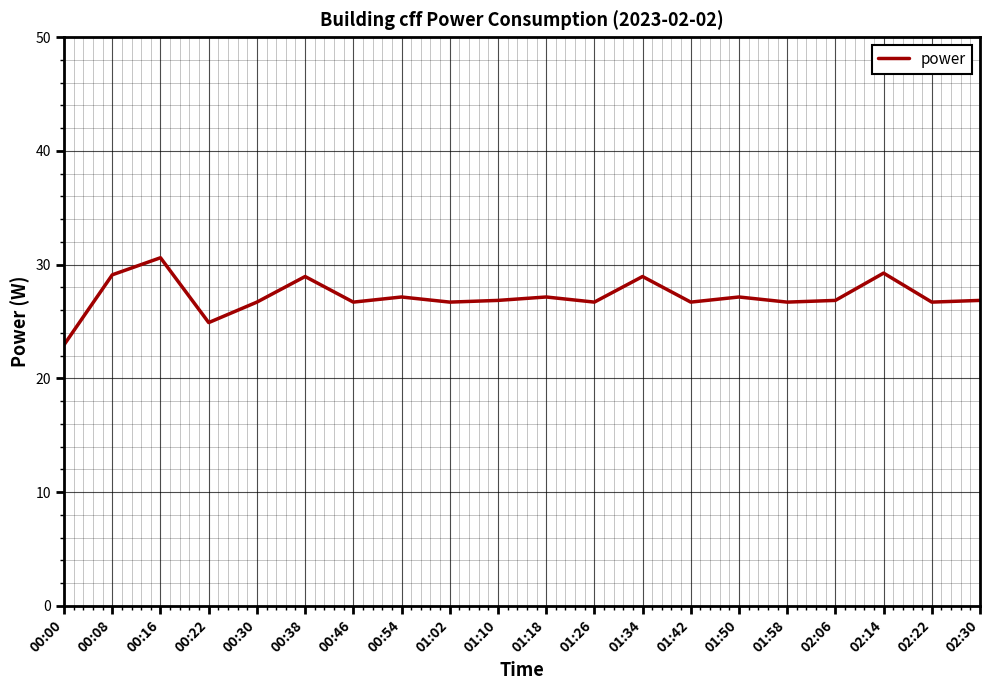

Approximately how many times larger is the value at 01:02 compared to 01:58?

1.0